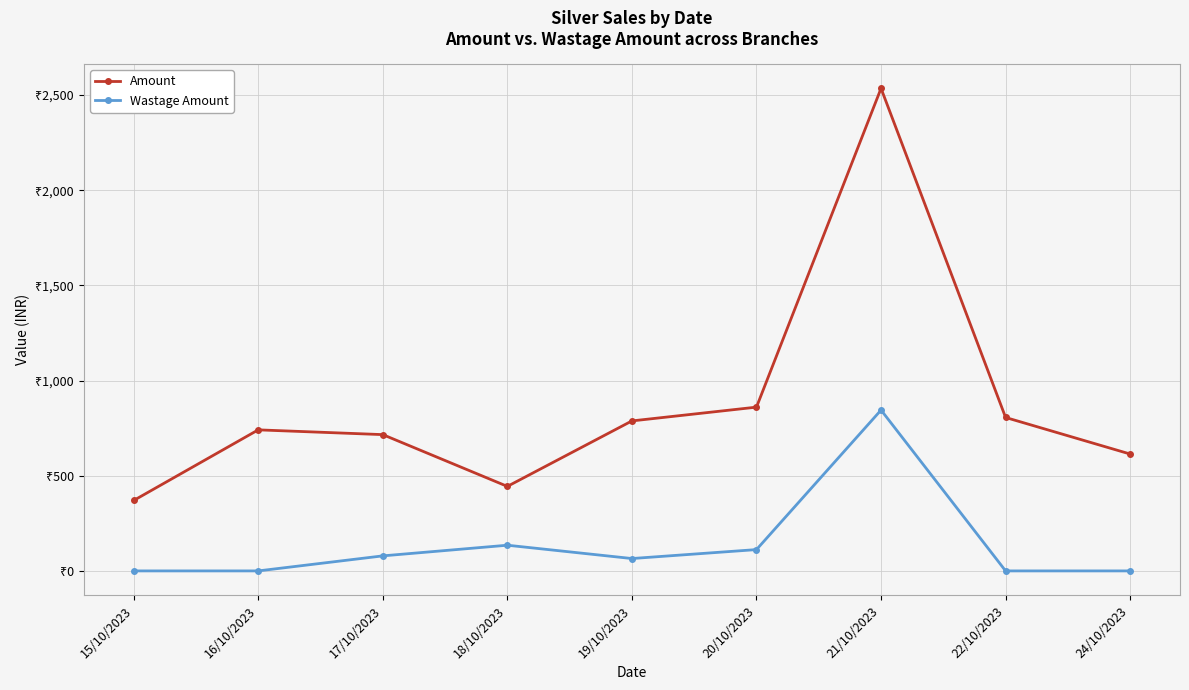

True or false: Wastage Amount and Amount cross at least once.

False